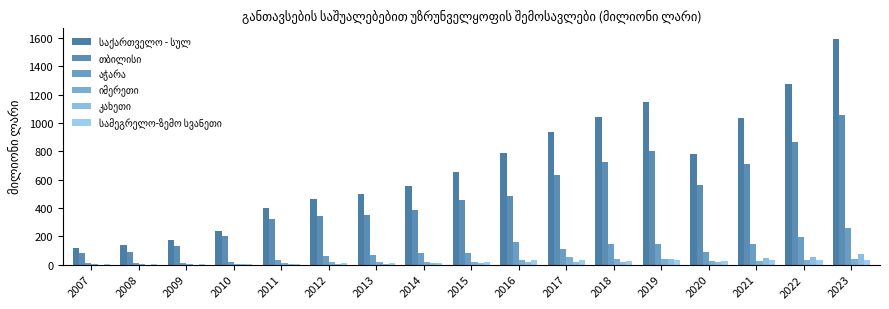

At how many categories does at least one series exceed 595?

9